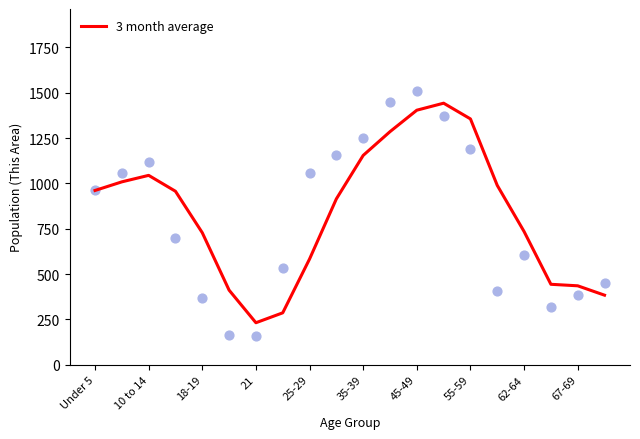

The value of 3 month average at 35-39 is 592.3. True or false?

False